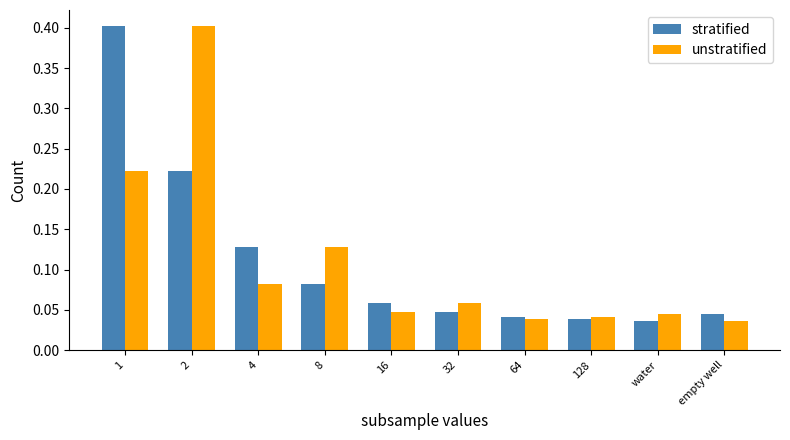

At how many categories does at least one series exceed 0?

10